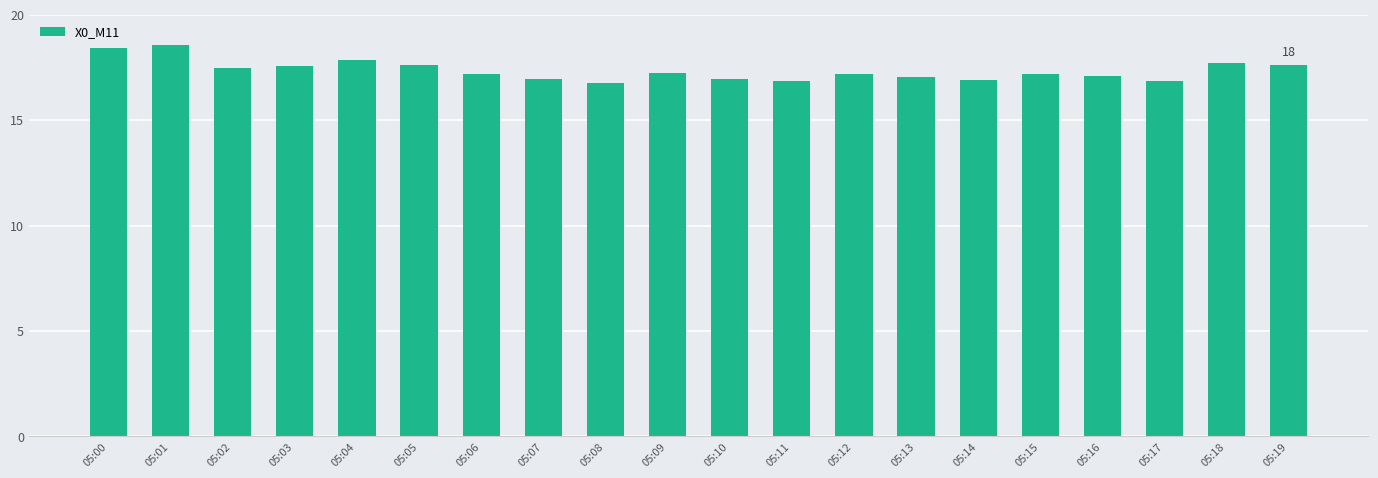

What is the minimum value shown in the chart?

16.8